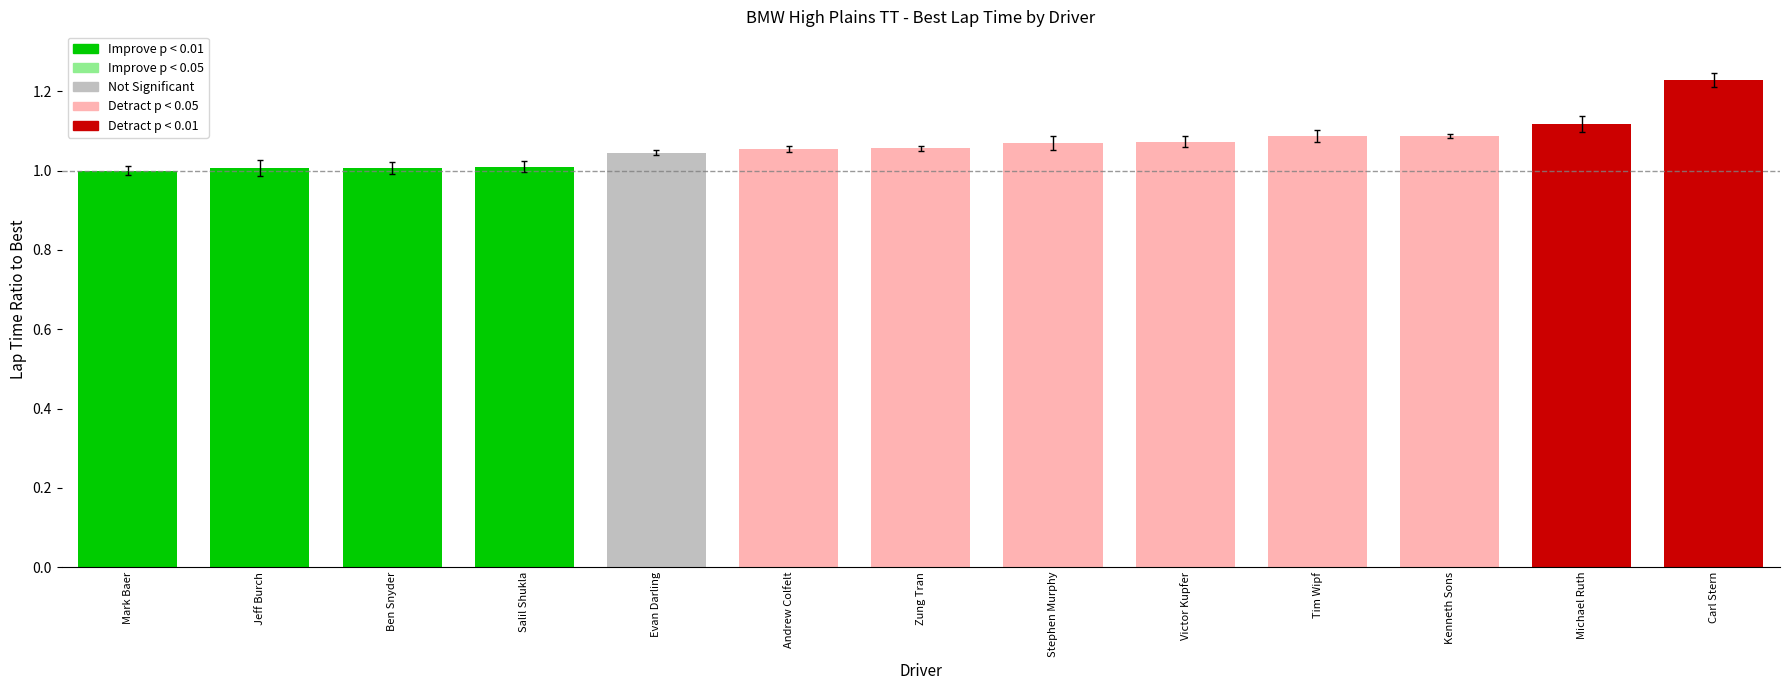

Does the chart contain stacked bars?

No